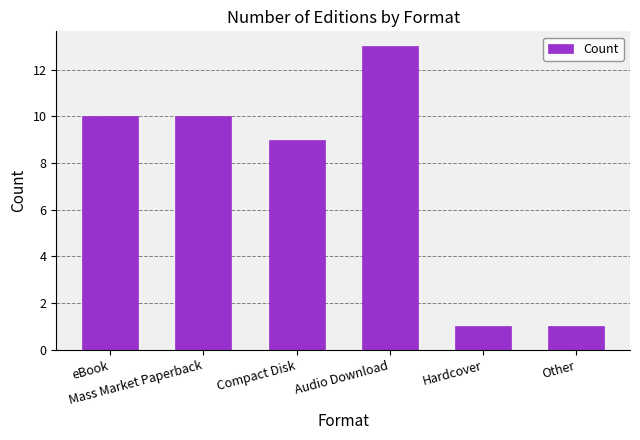

What is the difference between the second highest and minimum values?

9